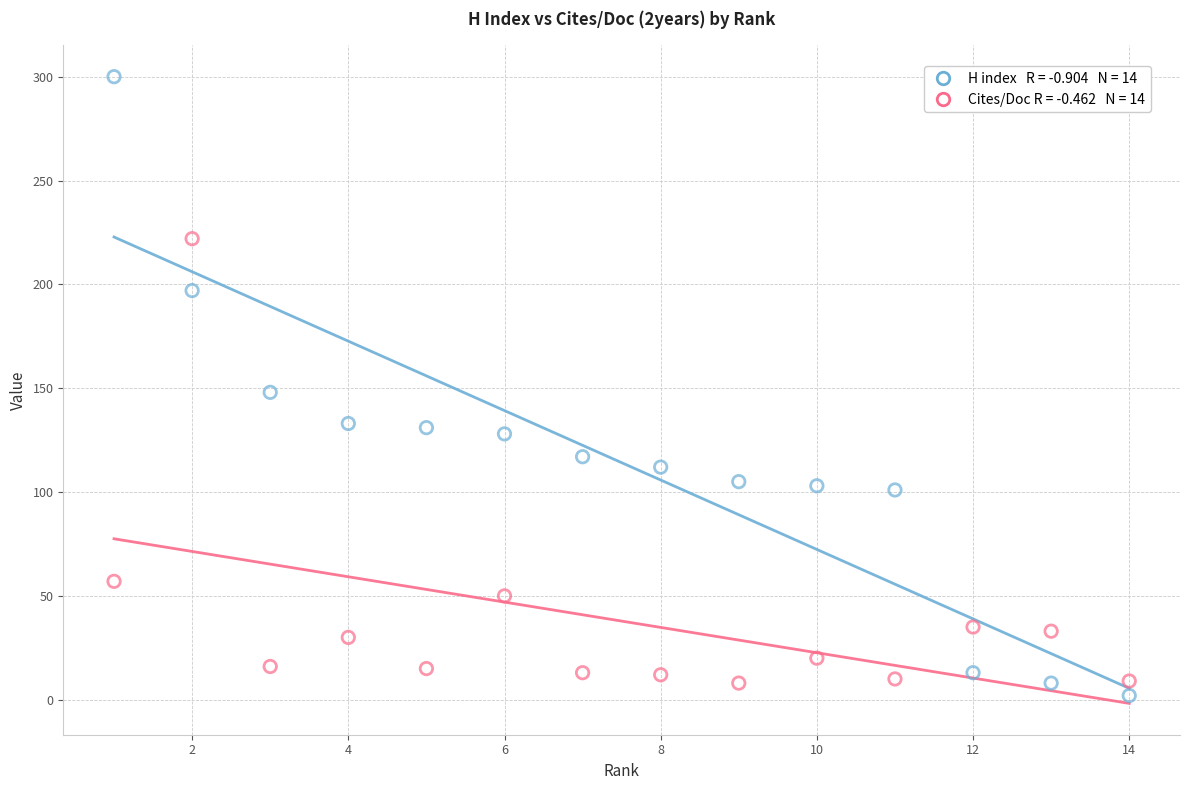

Across all data points, what is the range of X values (max minus min)?

13